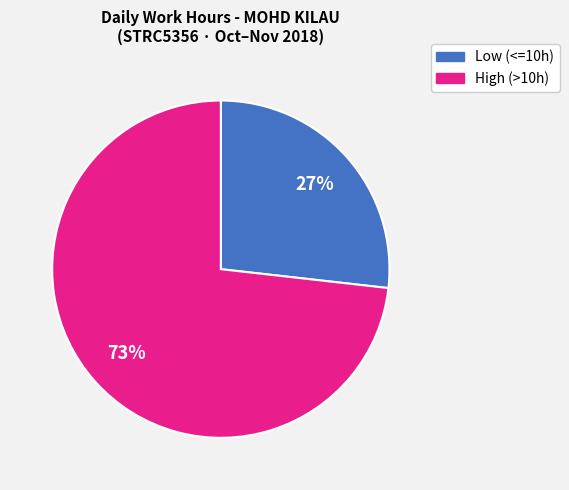

To the nearest percent, what is the average slice percentage?

50%